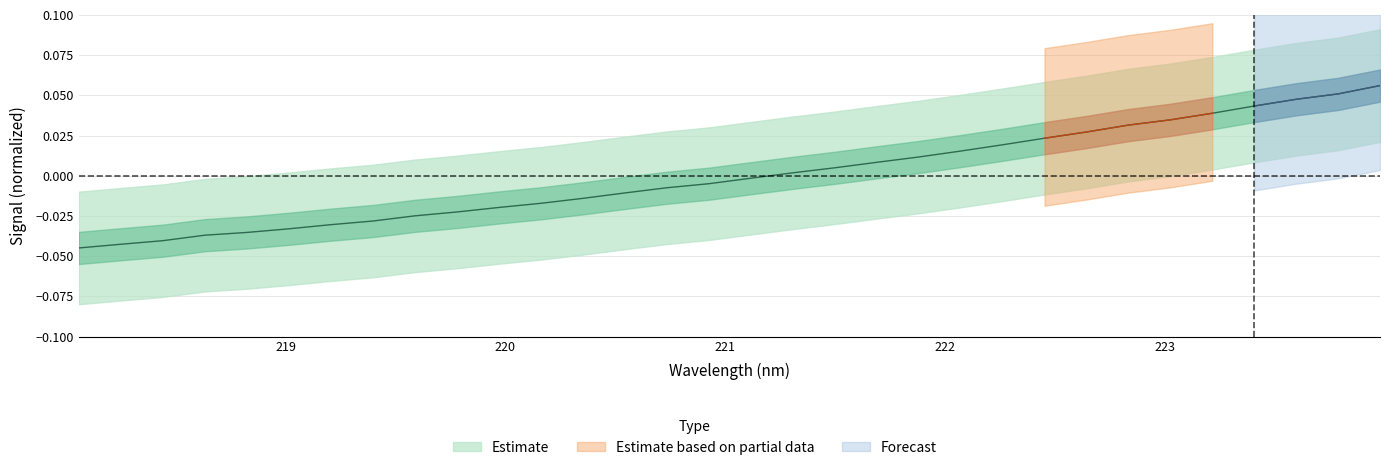

Is this an area chart (filled region under the line)?

No